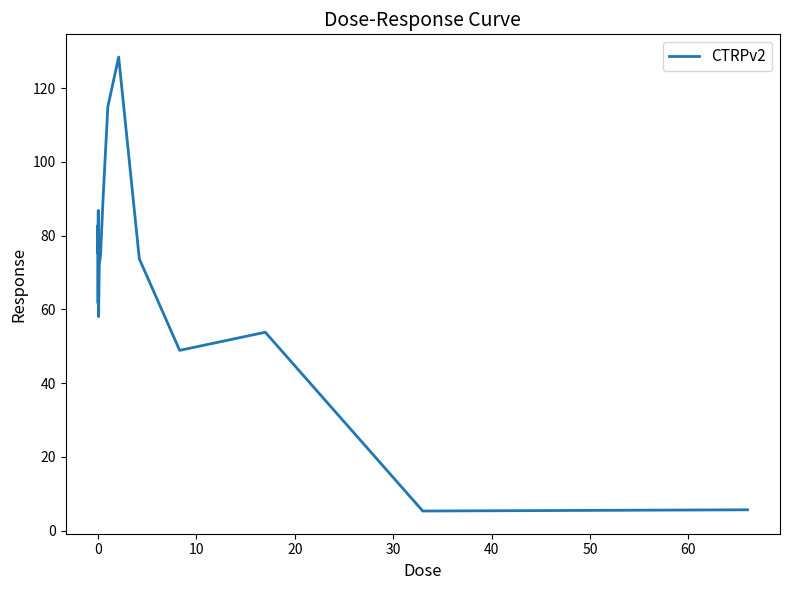

What is the minimum value shown in the chart?

5.3